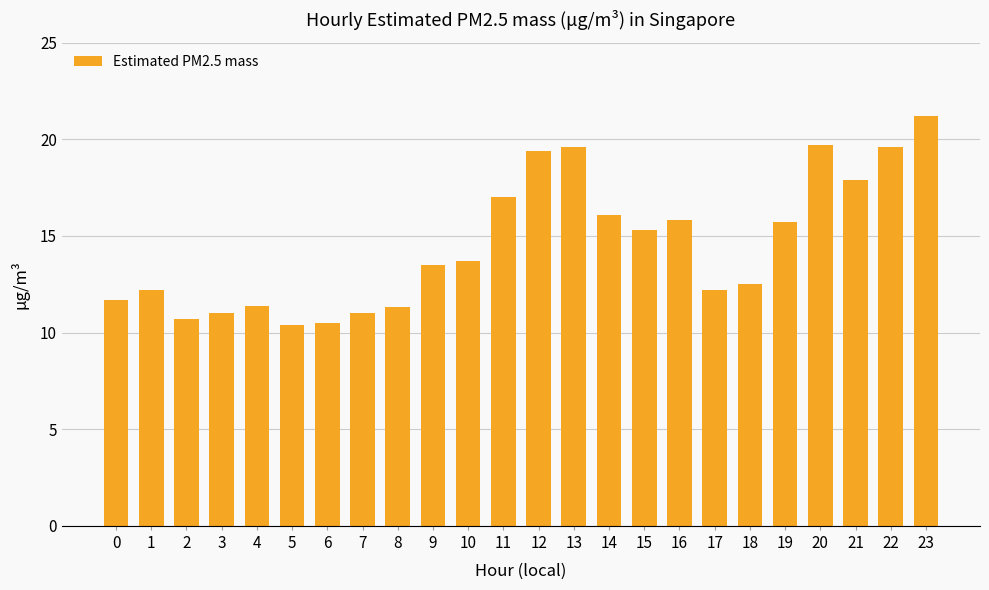

What is the approximate value at 10?

13.7